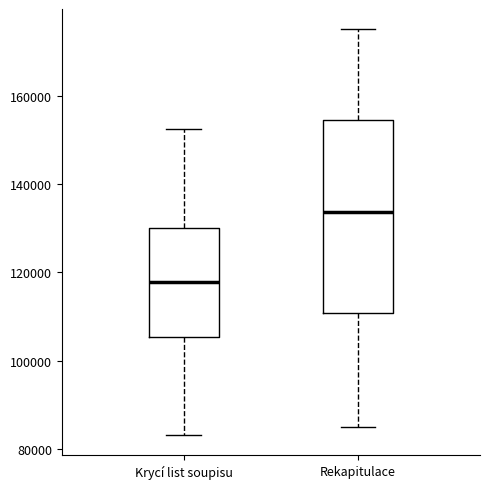

Reading left to right, transcribe this box plot: for each box, give where its median line is, the range the box spans, and where its two whiskers end, as read against the y-axis. The values are not printed on the chart, so give them approximately, as read against the axis.

Krycí list soupisu: median 118000, box 106000 to 130000, whiskers 84000 to 152000
Rekapitulace: median 134000, box 110000 to 154000, whiskers 86000 to 176000